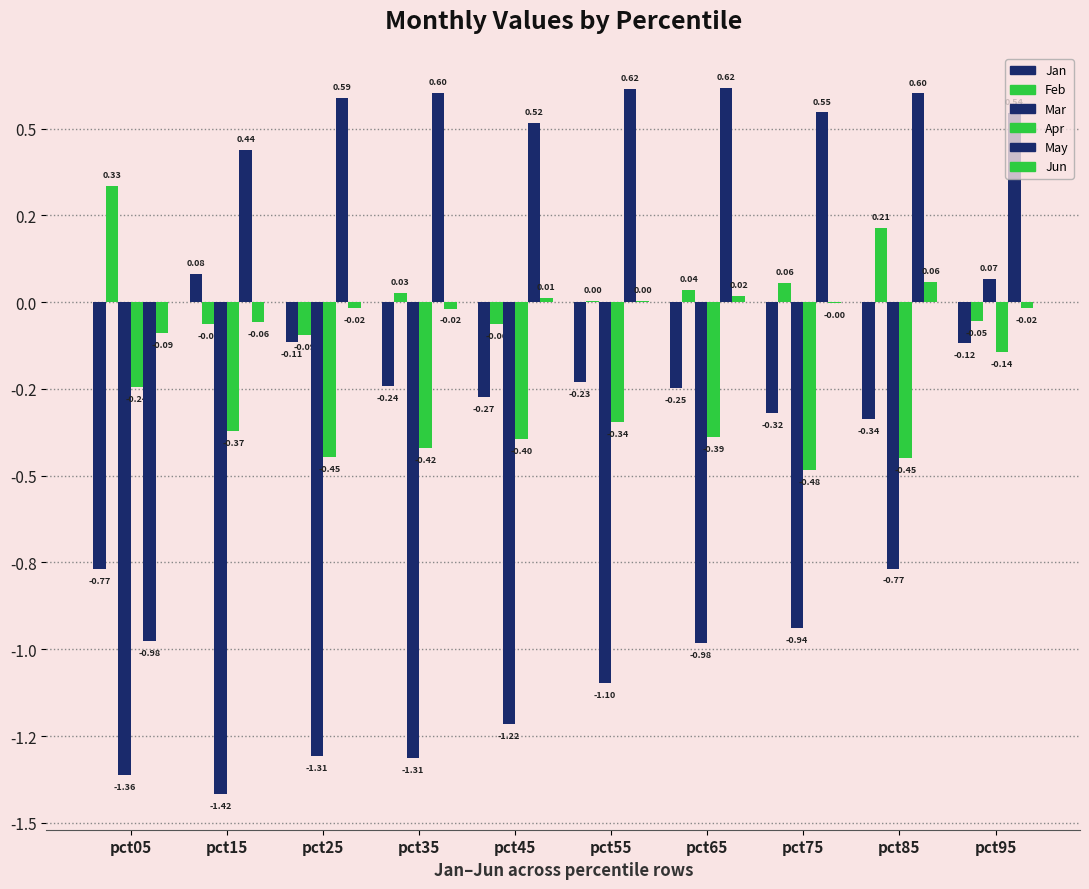

Which series has the largest total across all categories?

May